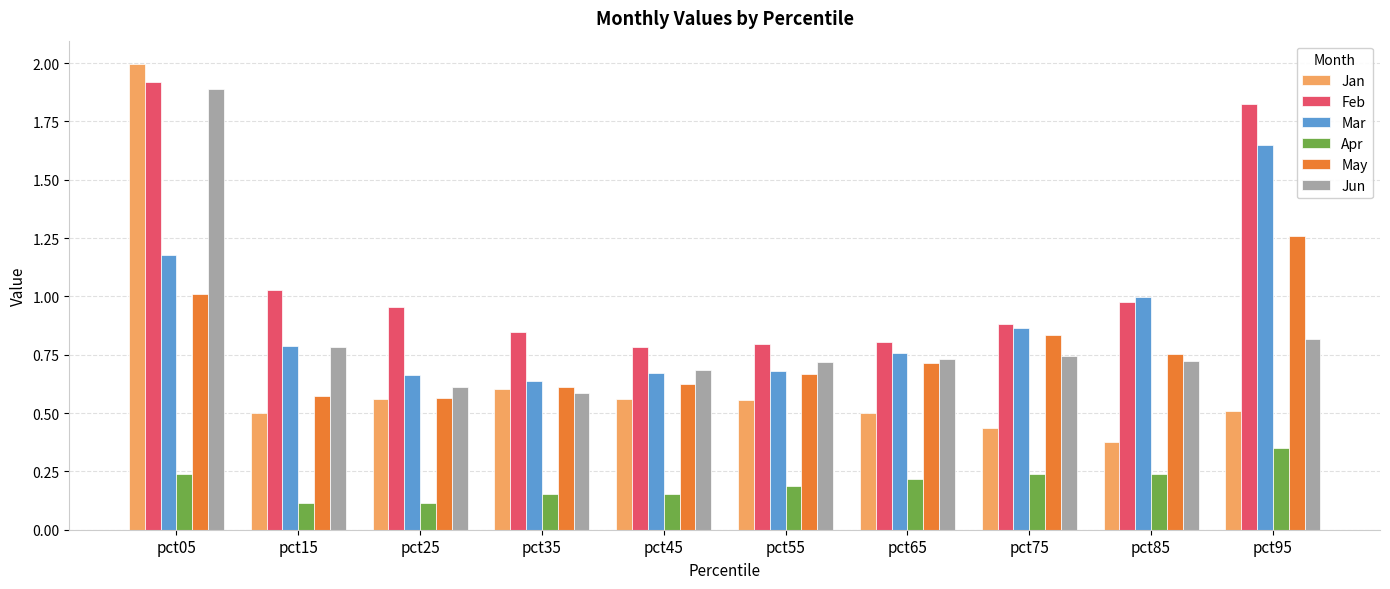

Which series has the largest range (max minus min)?

Jan